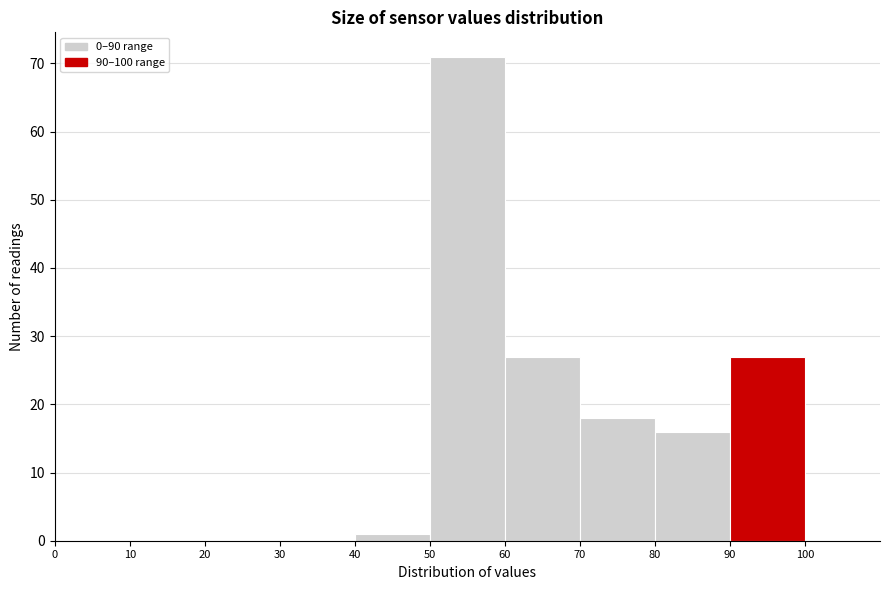

Reading left to right, transcribe this chart: for each bar, give the range it covers on the x-axis and its height. The values are not printed on the chart, so give them approximately, as read against the axis.

0 to 10: 0
10 to 20: 0
20 to 30: 0
30 to 40: 0
40 to 50: 1
50 to 60: 71
60 to 70: 27
70 to 80: 18
80 to 90: 16
90 to 100: 27